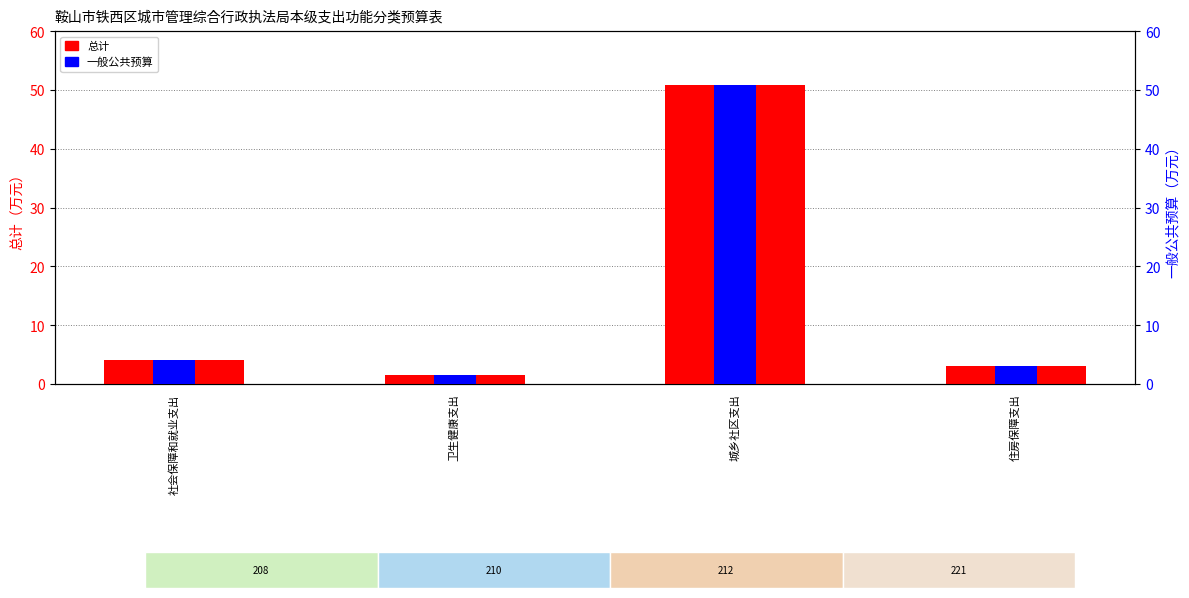

Reading right to left, extract all data points from this chart.

总计: 住房保障支出=3.0	城乡社区支出=50.8	卫生健康支出=1.6	社会保障和就业支出=4.1
一般公共预算: 住房保障支出=3.0	城乡社区支出=50.8	卫生健康支出=1.6	社会保障和就业支出=4.1